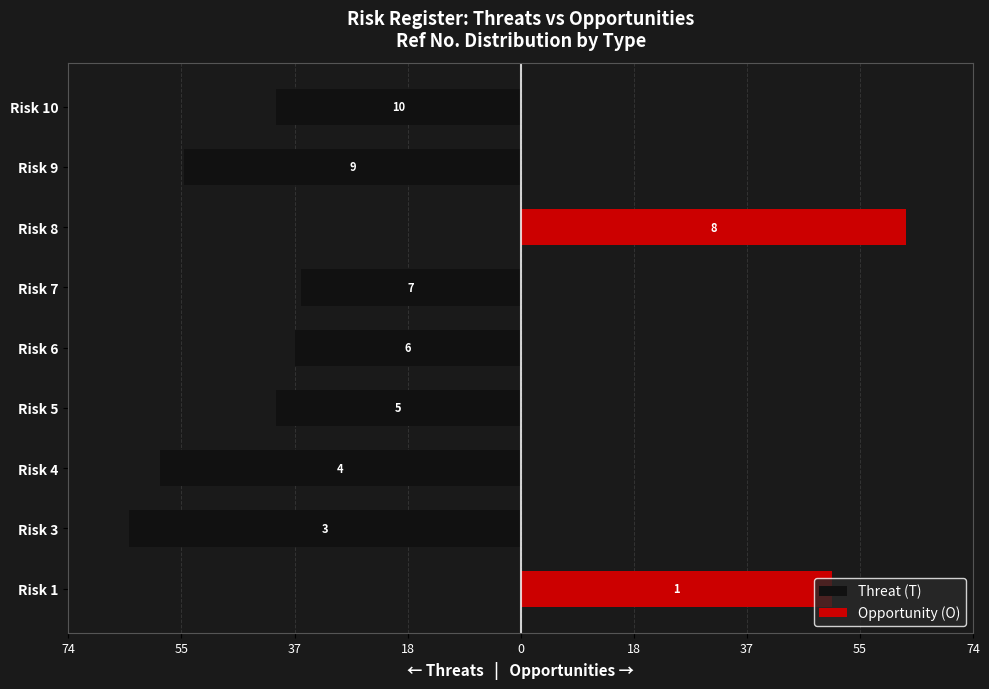

How many groups of bars are there?

9